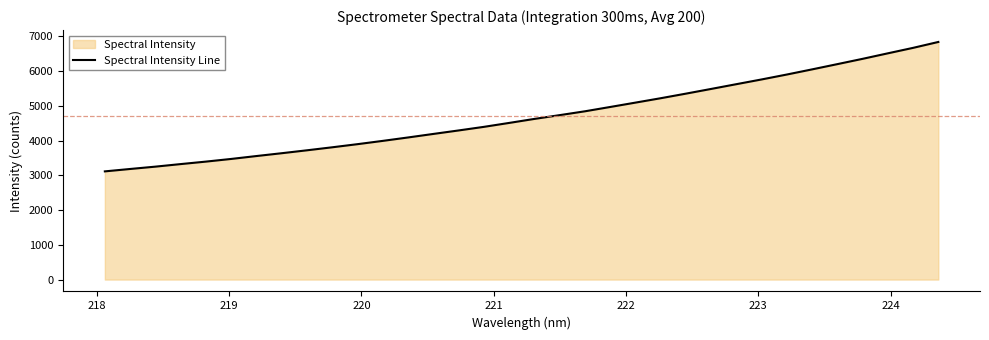

What is the difference between the maximum and minimum values?

3724.0